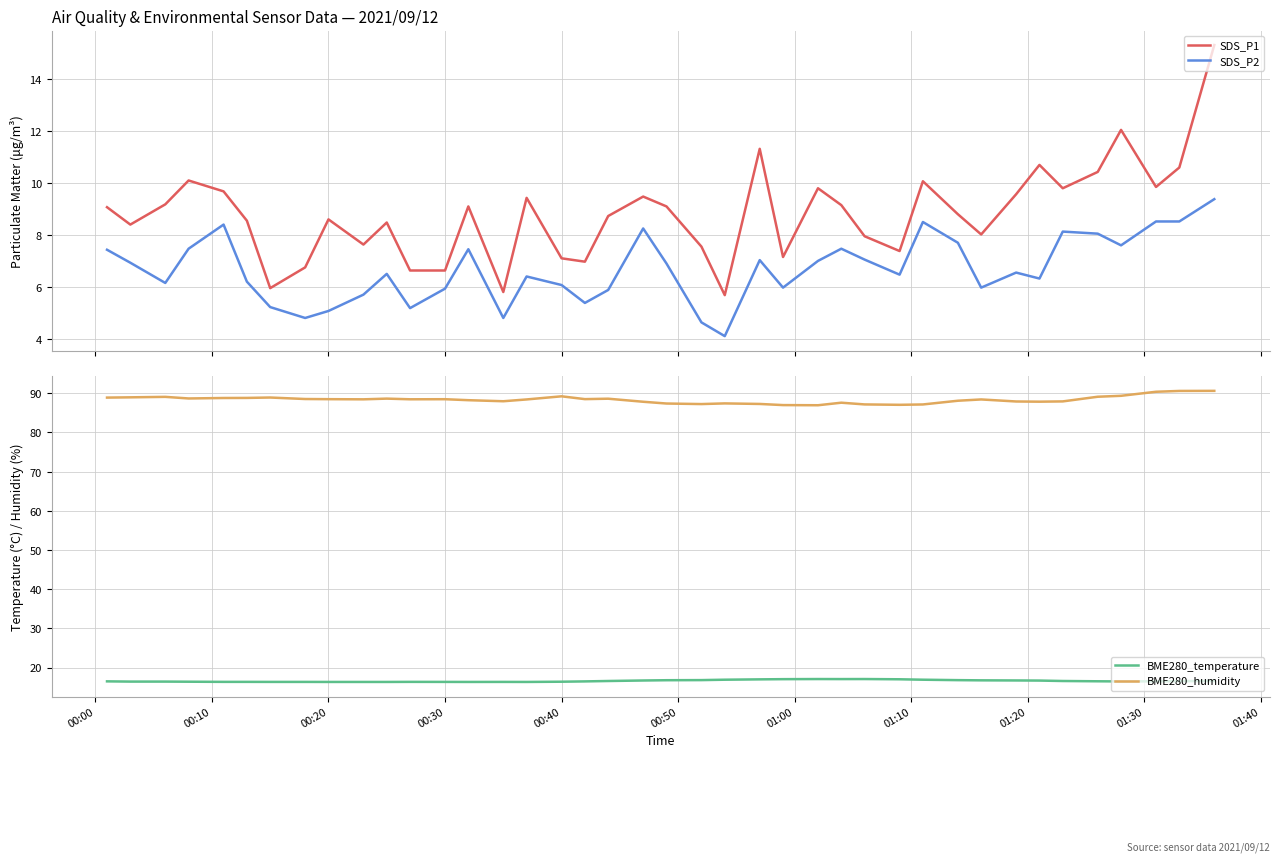

In BME280_temperature, how many points are higher than both neighbors (excluding endpoints)?

4